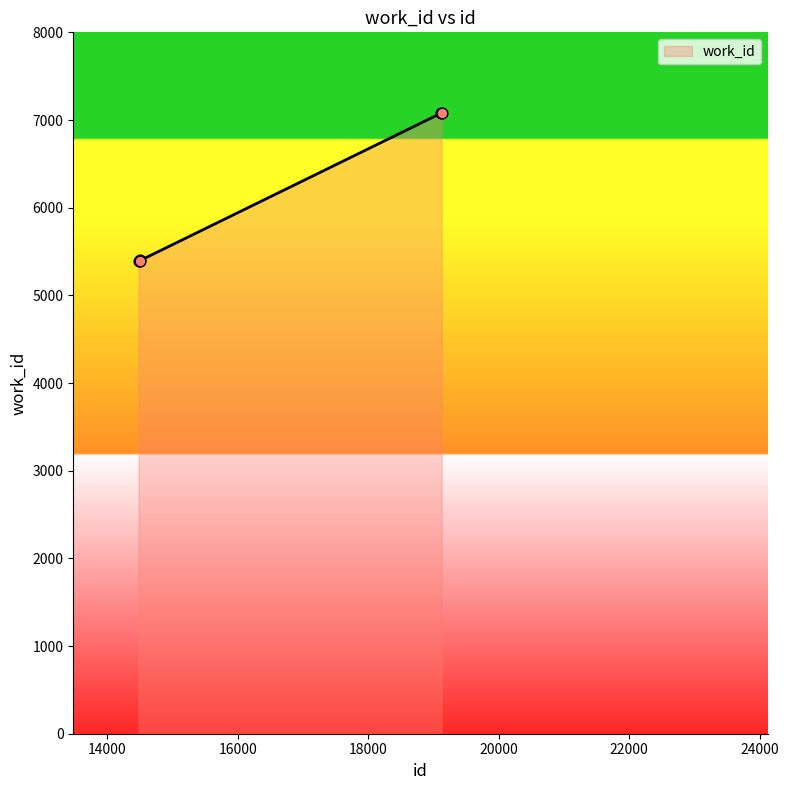

What is the greatest value displayed?

7080